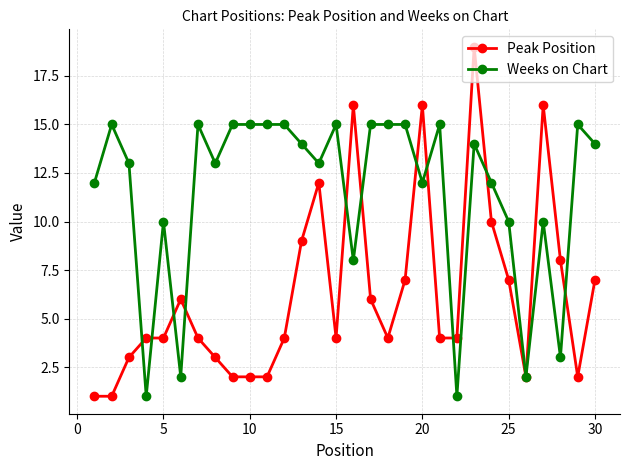

What is the difference between the second highest and minimum values in the Peak Position series?

15